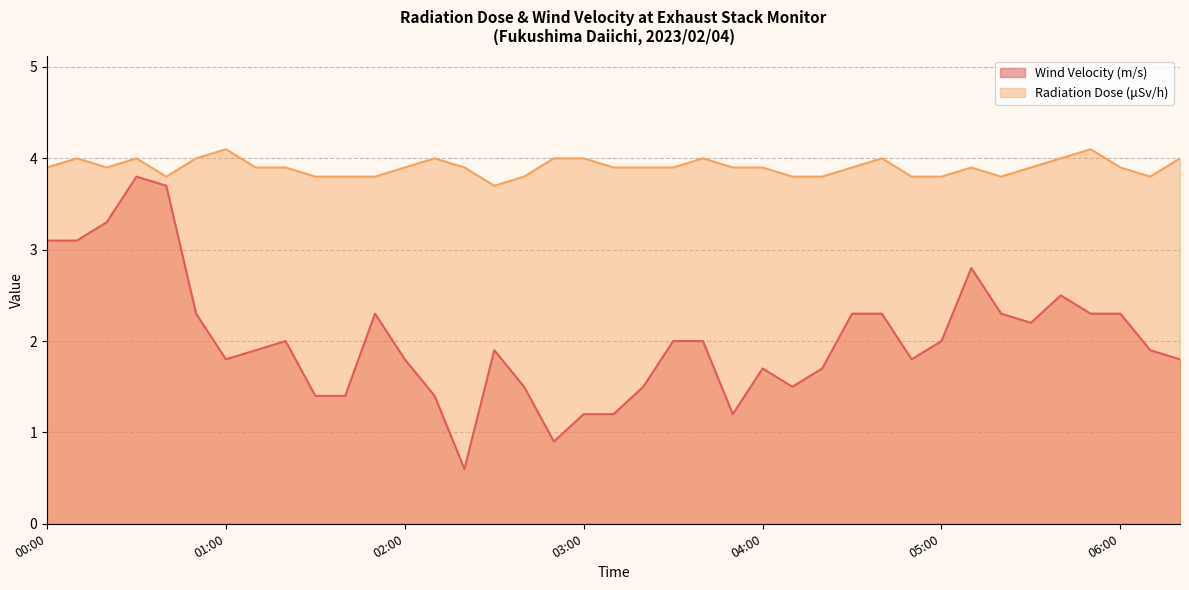

Reading left to right, what are all the values shown in this chart?

Wind Velocity (m/s): 00:00=3.1	00:10=3.1	00:20=3.3	00:30=3.8	00:40=3.7	00:50=2.3	01:00=1.8	01:10=1.9	01:20=2.0	01:30=1.4	01:40=1.4	01:50=2.3	02:00=1.8	02:10=1.4	02:20=0.6	02:30=1.9	02:40=1.5	02:50=0.9	03:00=1.2	03:10=1.2	03:20=1.5	03:30=2.0	03:40=2.0	03:50=1.2	04:00=1.7	04:10=1.5	04:20=1.7	04:30=2.3	04:40=2.3	04:50=1.8	05:00=2.0	05:10=2.8	05:20=2.3	05:30=2.2	05:40=2.5	05:50=2.3	06:00=2.3	06:10=1.9	06:20=1.8
Radiation Dose (uSv/h): 00:00=3.9	00:10=4.0	00:20=3.9	00:30=4.0	00:40=3.8	00:50=4.0	01:00=4.1	01:10=3.9	01:20=3.9	01:30=3.8	01:40=3.8	01:50=3.8	02:00=3.9	02:10=4.0	02:20=3.9	02:30=3.7	02:40=3.8	02:50=4.0	03:00=4.0	03:10=3.9	03:20=3.9	03:30=3.9	03:40=4.0	03:50=3.9	04:00=3.9	04:10=3.8	04:20=3.8	04:30=3.9	04:40=4.0	04:50=3.8	05:00=3.8	05:10=3.9	05:20=3.8	05:30=3.9	05:40=4.0	05:50=4.1	06:00=3.9	06:10=3.8	06:20=4.0